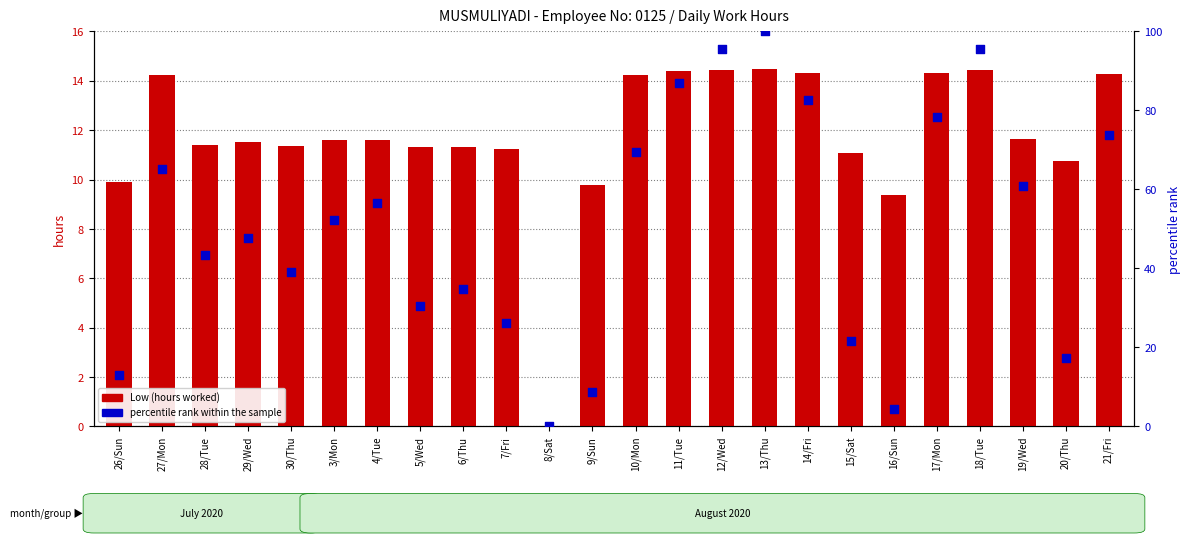

Which series contains the lowest Y value?

Low (hours worked)